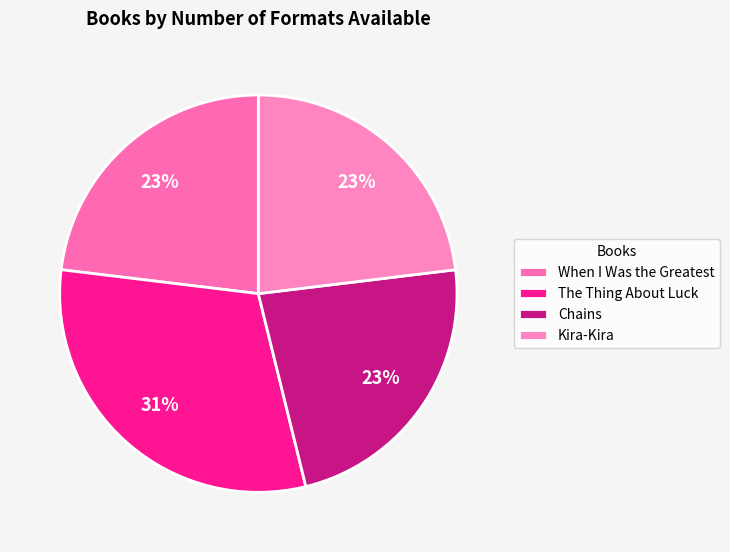

To the nearest percent, what is the difference between the largest and smallest slice percentages?

8%